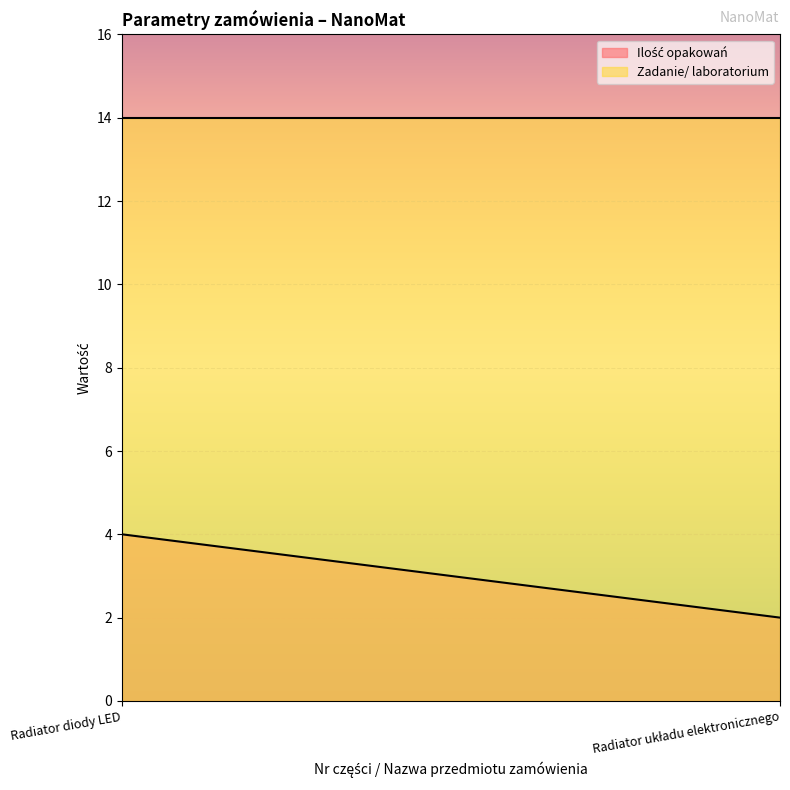

At which category does the chart reach its minimum across all series?

Radiator układu elektronicznego